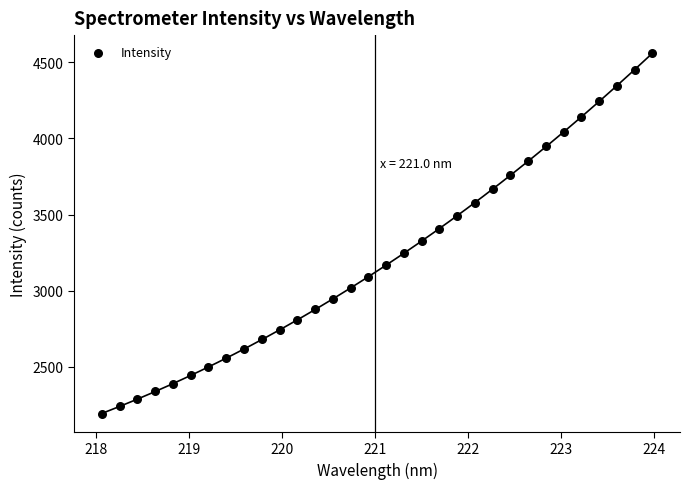

What is the range of X values (max minus min)?

5.9